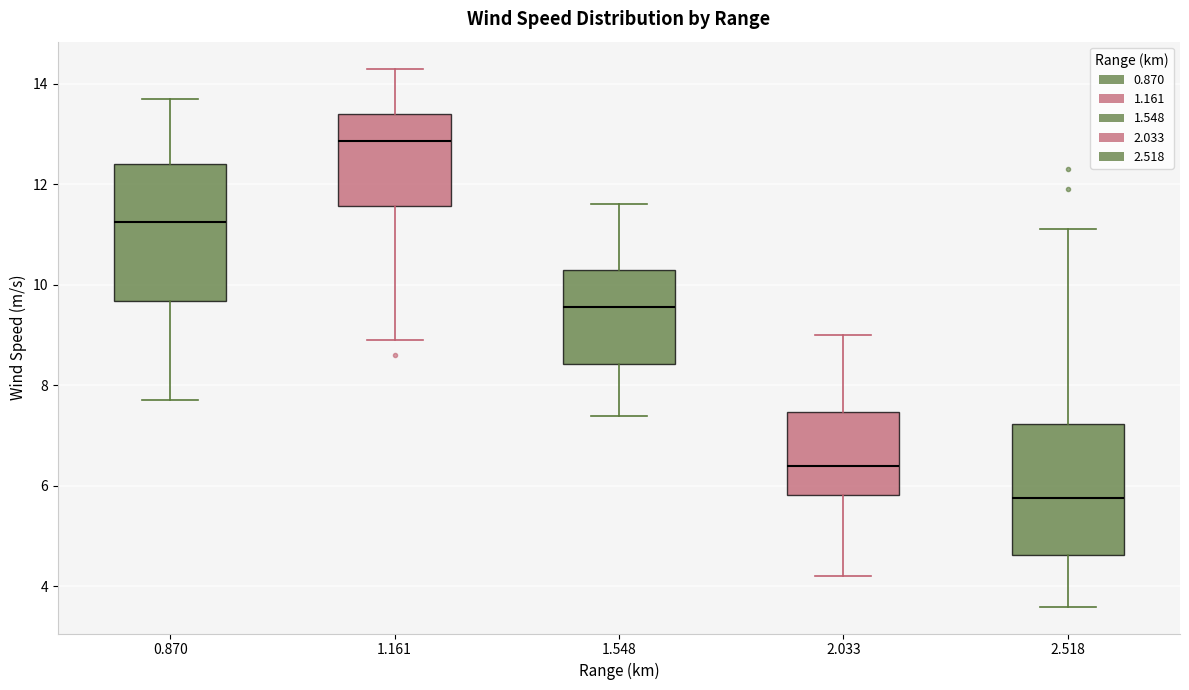

Reading left to right, read every box against the y-axis: the position of its median line, the range the box covers, and the ends of its whiskers. The values are not printed on the chart, so give them approximately, as read against the axis.

0.870: median 11.2, box 9.6 to 12.4, whiskers 7.8 to 13.8
1.161: median 12.8, box 11.6 to 13.4, whiskers 9.0 to 14.4
1.548: median 9.6, box 8.4 to 10.4, whiskers 7.4 to 11.6
2.033: median 6.4, box 5.8 to 7.4, whiskers 4.2 to 9.0
2.518: median 5.8, box 4.6 to 7.2, whiskers 3.6 to 11.2